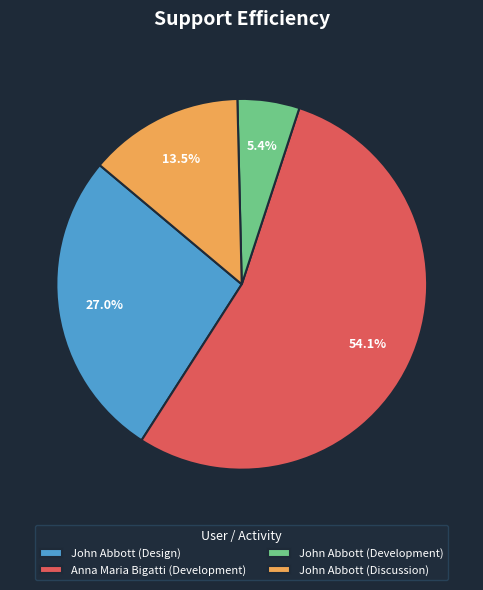

How many segments does this pie chart have?

4